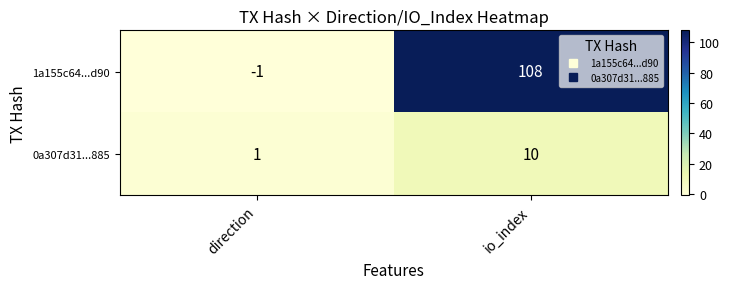

Rank the series by their maximum value, from lowest to highest.

0a307d31...885, 1a155c64...d90